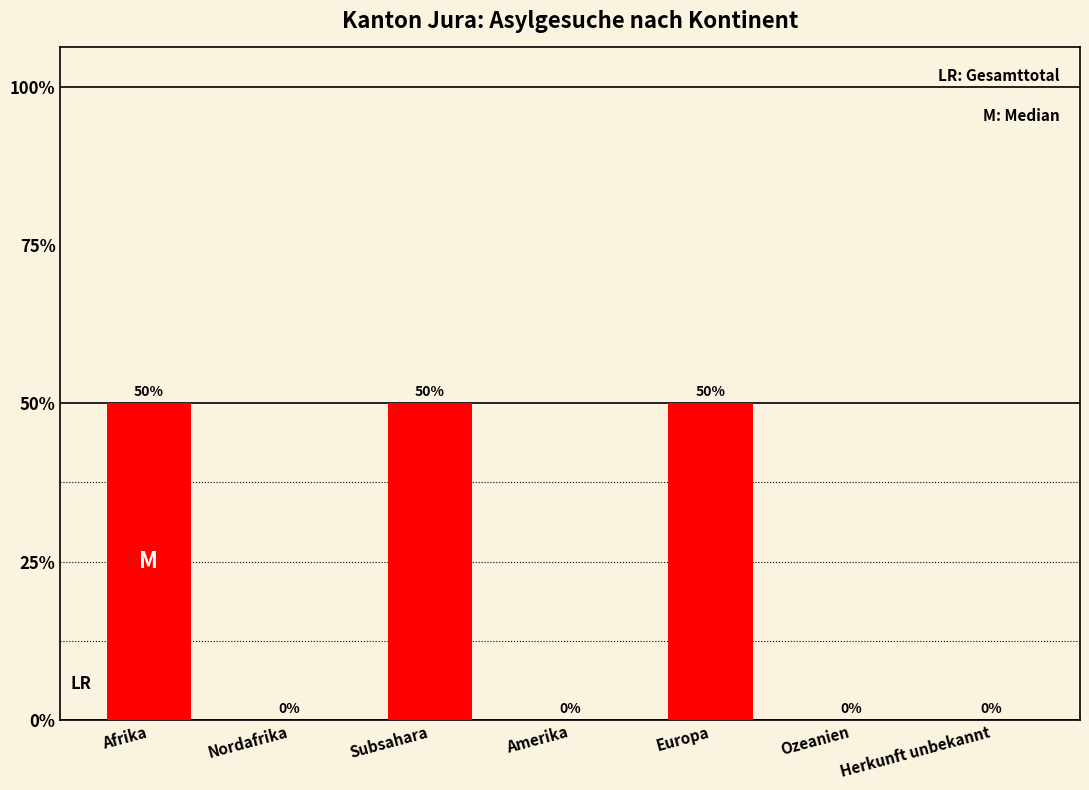

What position from the right is Ozeanien?

2